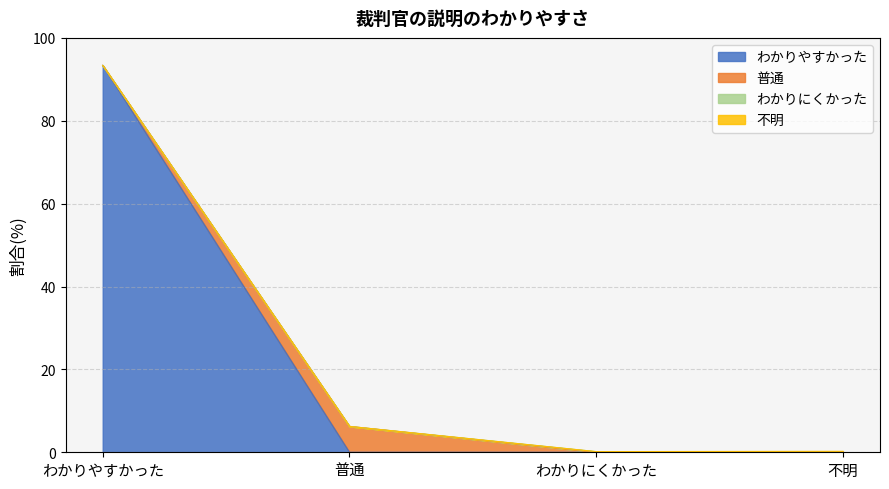

Does the chart have visible grid lines?

Yes